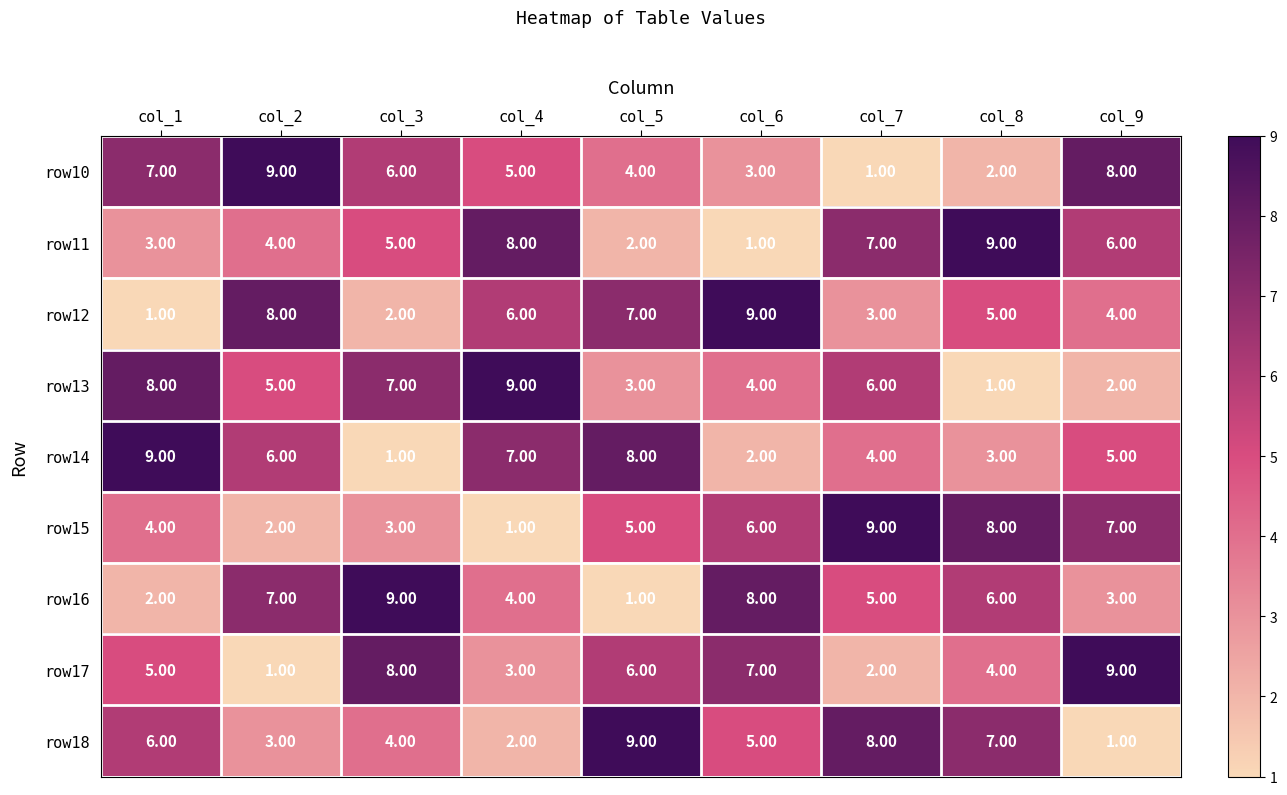

At col_6, list the series in order from largest to smallest.

row12, row16, row17, row15, row18, row13, row10, row14, row11